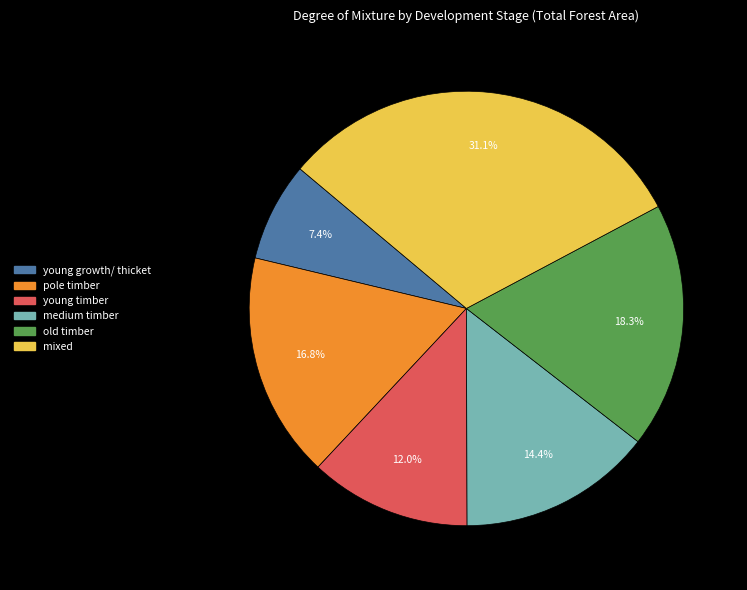

Is it true that mixed is 31% of the pie?

True